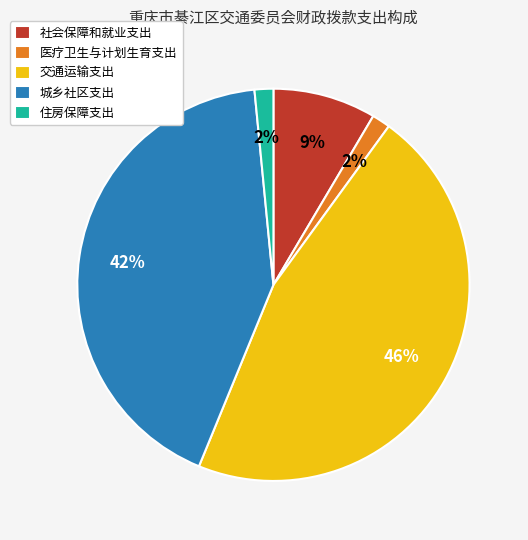

Is it true that 医疗卫生与计划生育支出 is 16% of the pie?

False